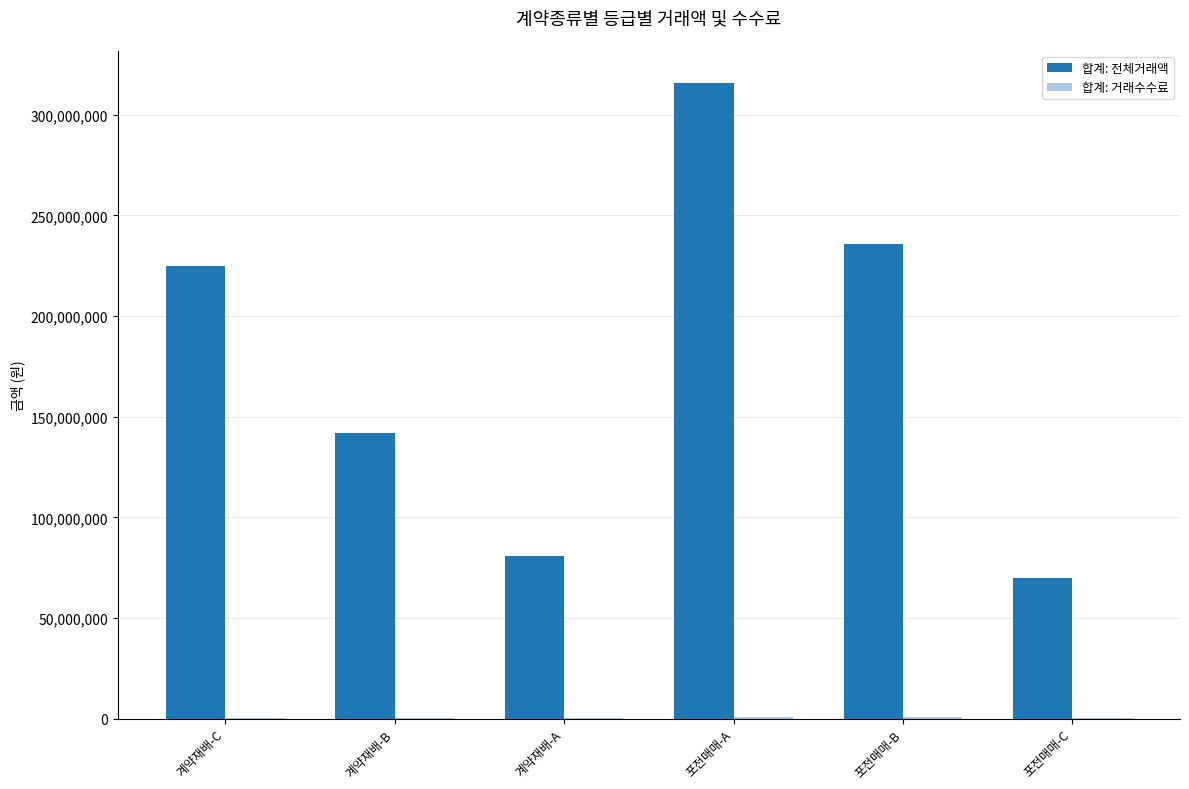

How many distinct data groups are displayed?

2